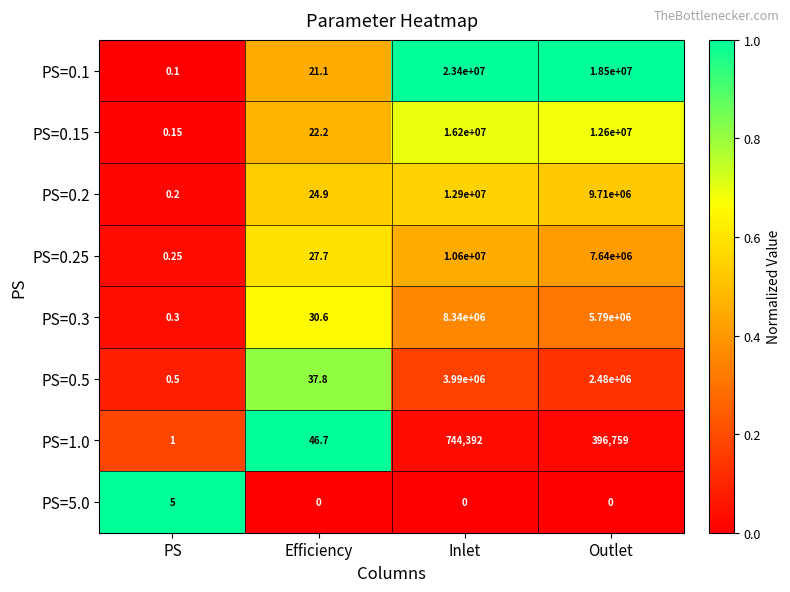

At which category is the sum across all series the highest?

Inlet